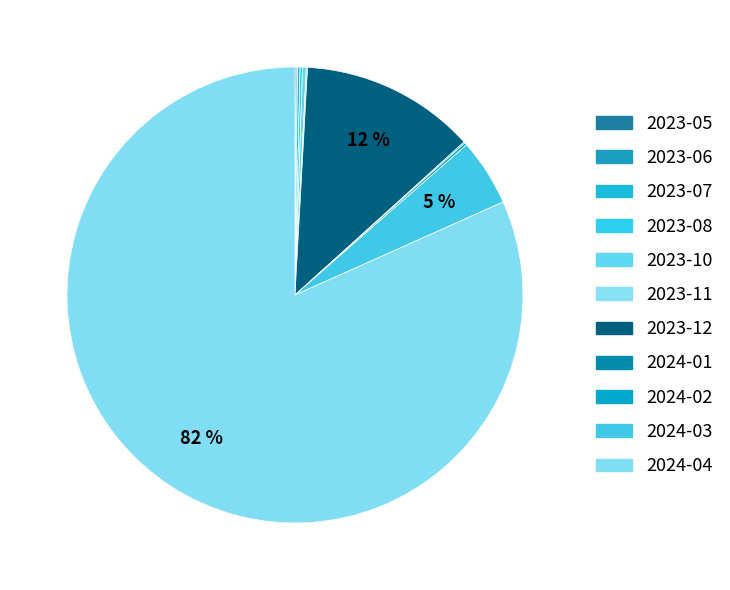

Is there a majority slice in this chart?

Yes